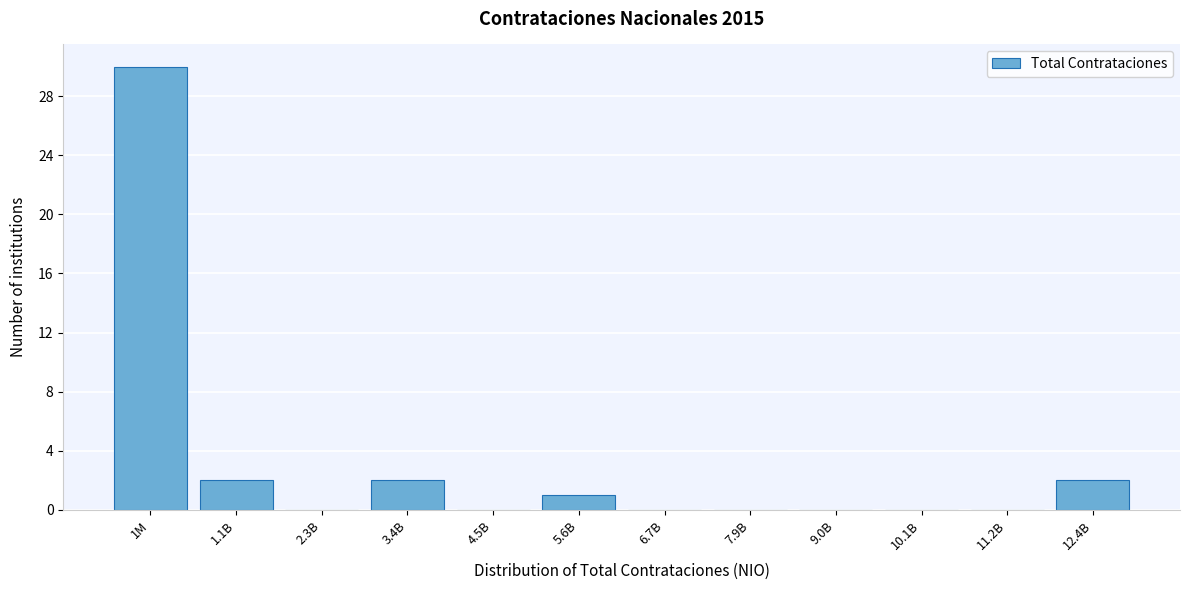

Reading left to right, transcribe all the data shown in this chart.

1M=30	1.1B=2	2.3B=0	3.4B=2	4.5B=0	5.6B=1	6.7B=0	7.9B=0	9.0B=0	10.1B=0	11.2B=0	12.4B=2